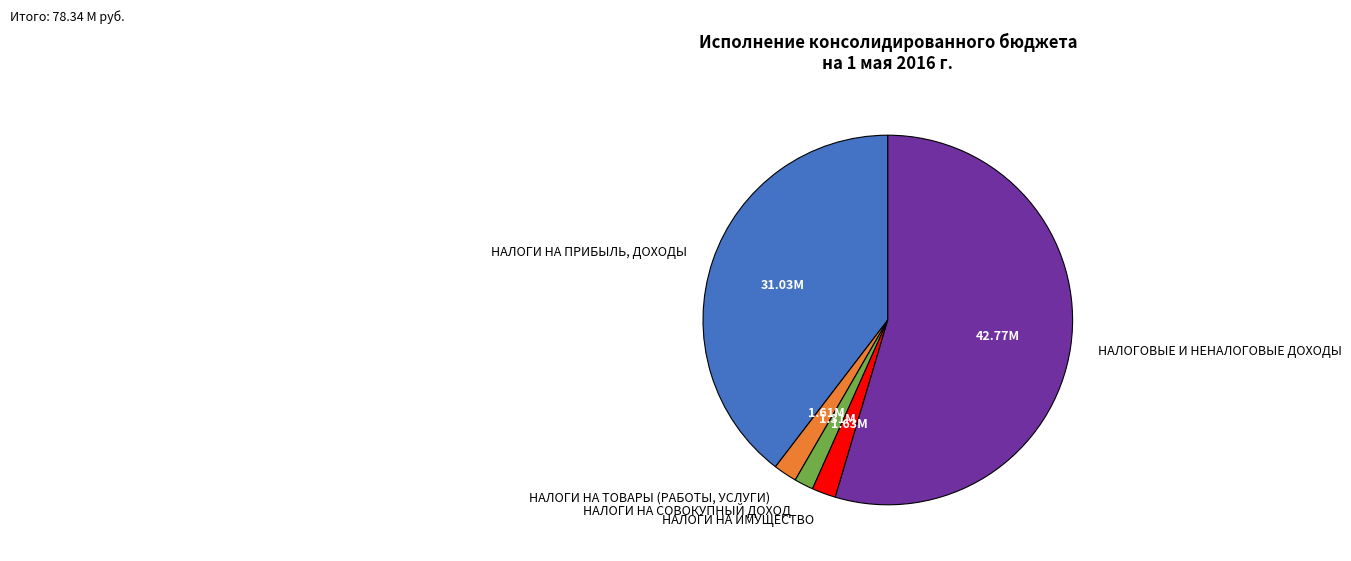

The НАЛОГИ НА ПРИБЫЛЬ, ДОХОДЫ slice represents 40% of the pie. True or false?

True